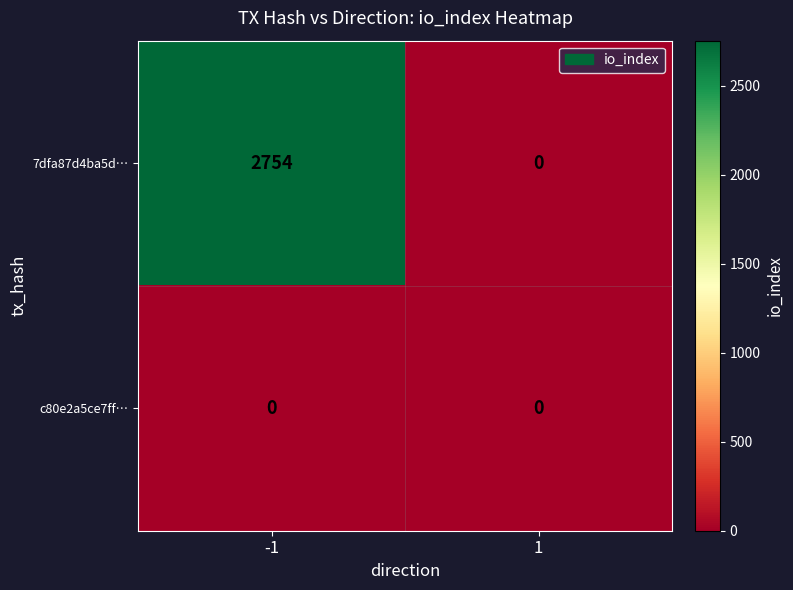

What is the difference between the 7dfa87d4ba5d… values at -1 and 1?

2754